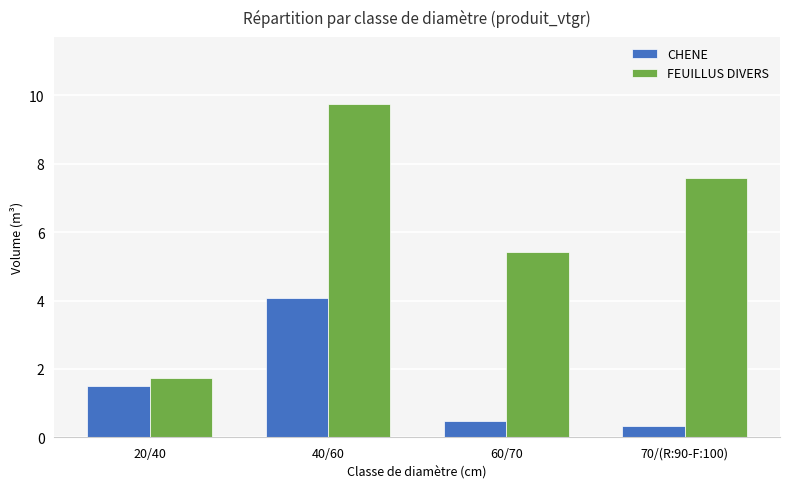

Which series has the largest total across all categories?

FEUILLUS DIVERS